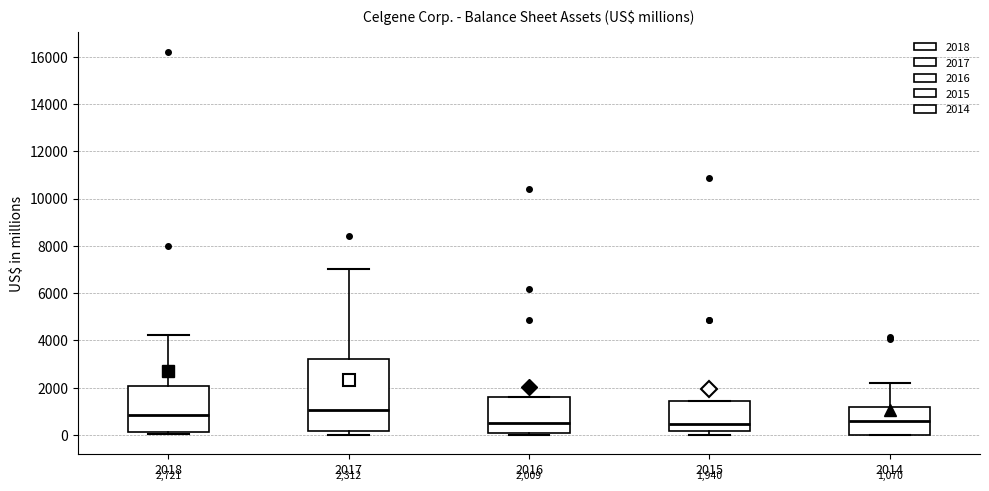

Which box's median line is the highest?

2017